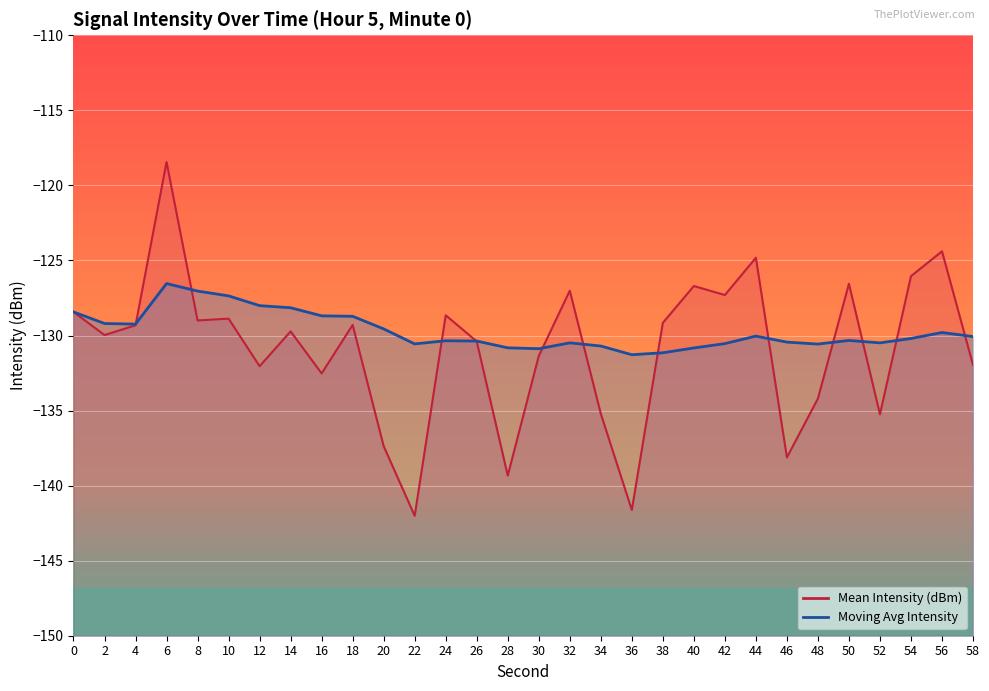

The Moving Avg Intensity series shows -66.3 at 56. True or false?

False